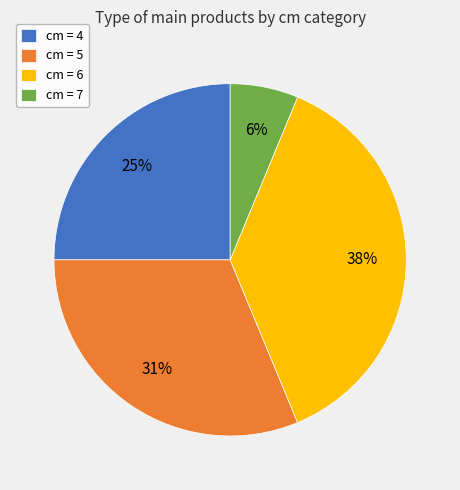

What percentage is the cm = 4 slice, to the nearest percent?

25%